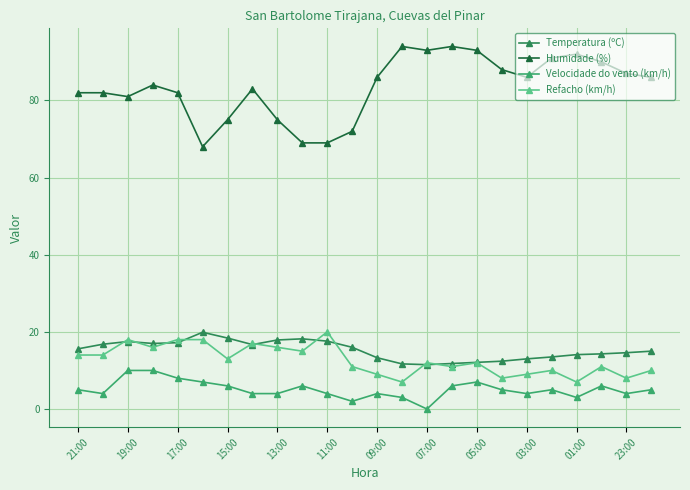

True or false: Velocidade do vento (km/h) has more than 2 points higher than both neighbors.

True